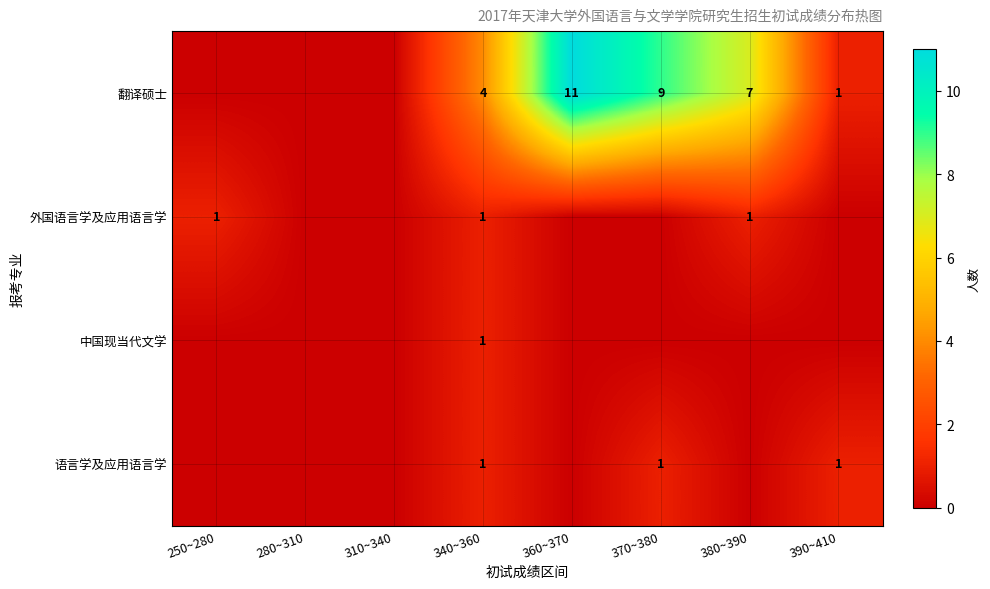

What is the spread (max minus min) of values at 340~360?

3